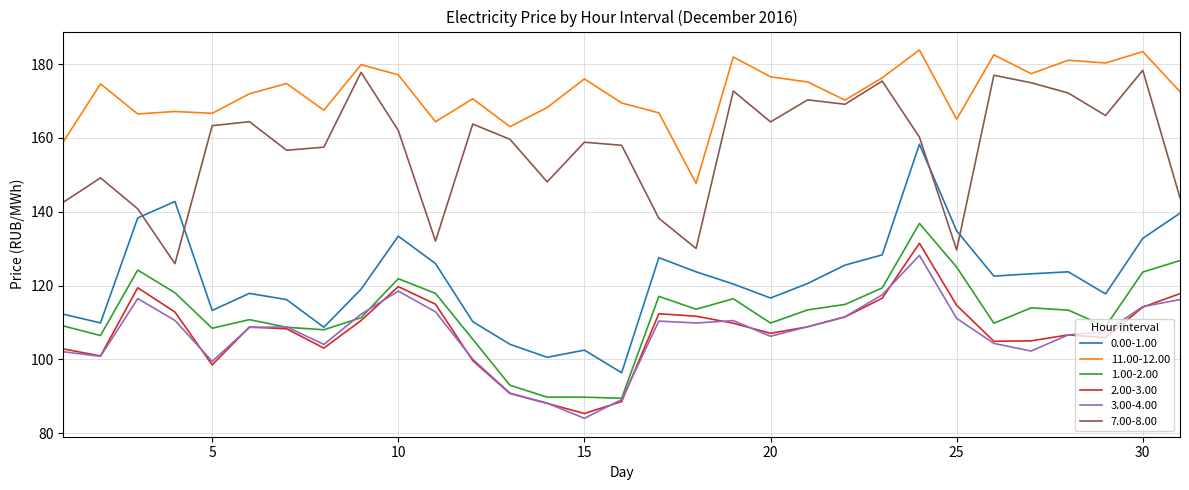

Which series has the largest range (max minus min)?

0.00-1.00